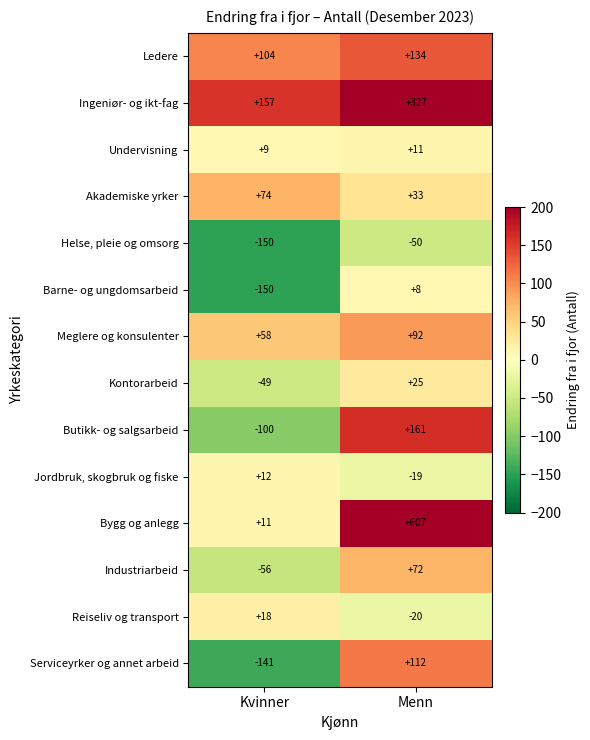

Which series has the largest total across all categories?

Bygg og anlegg